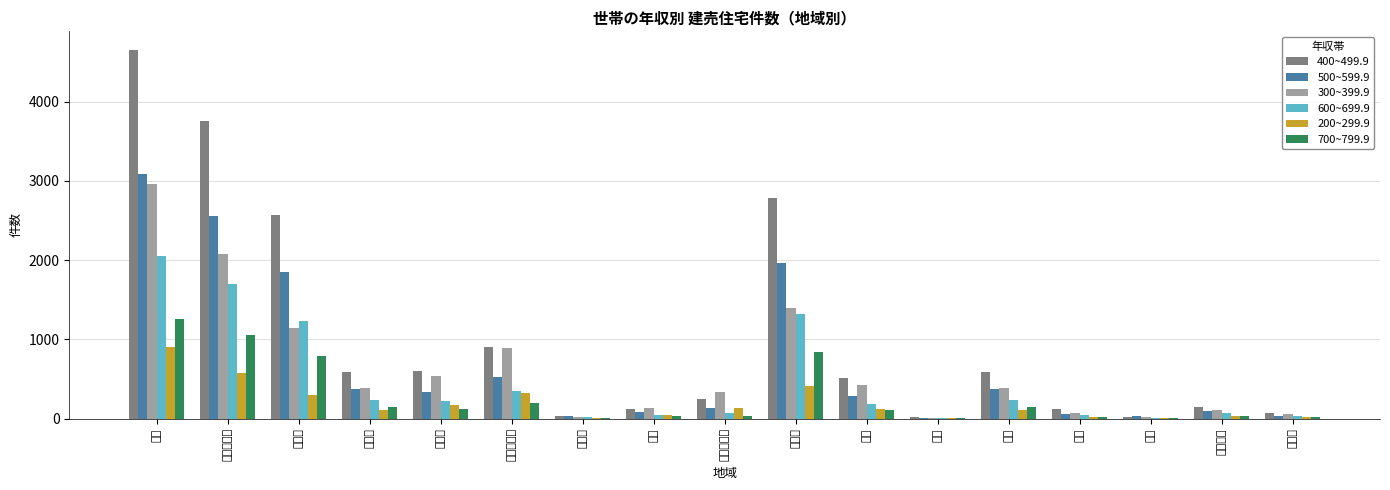

What is the approximate value of 600~699.9 at その他地域, to the nearest 10?

350